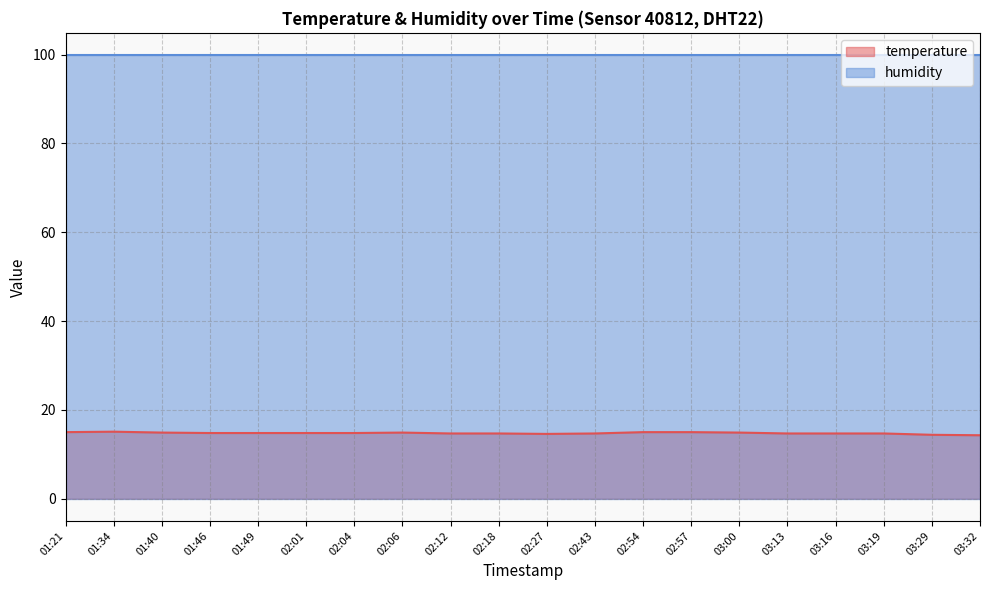

The value at 02:01 is 14.8. True or false?

True